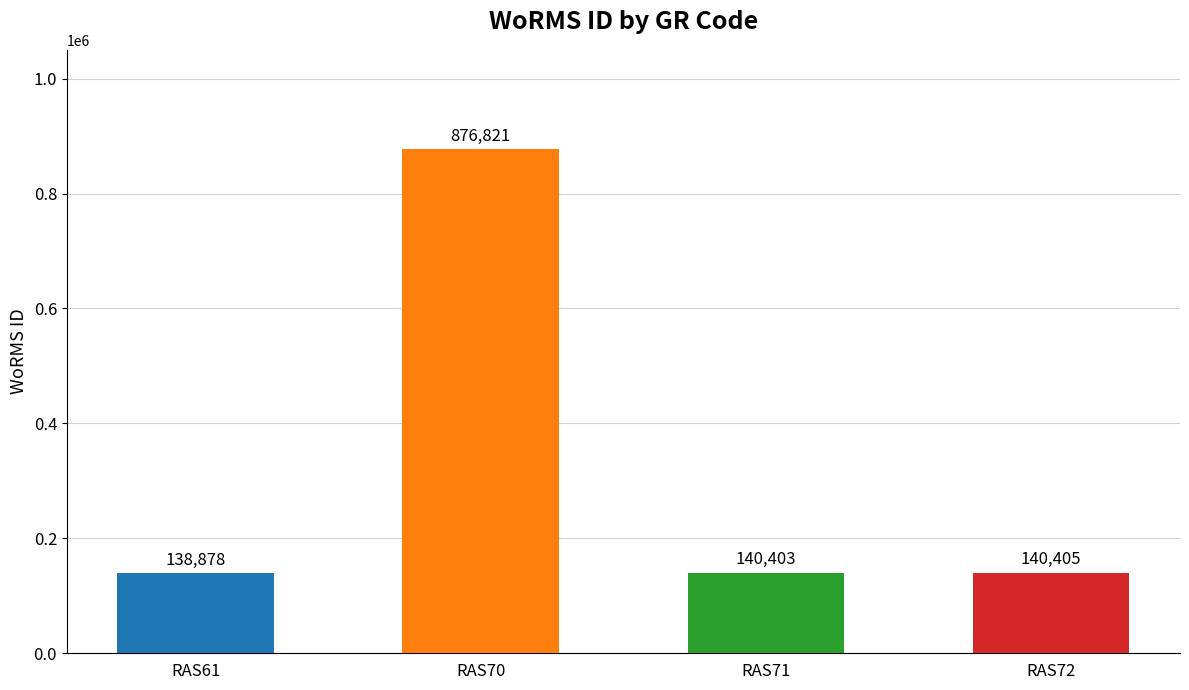

What is the value of the 2nd bar from the left?

876821